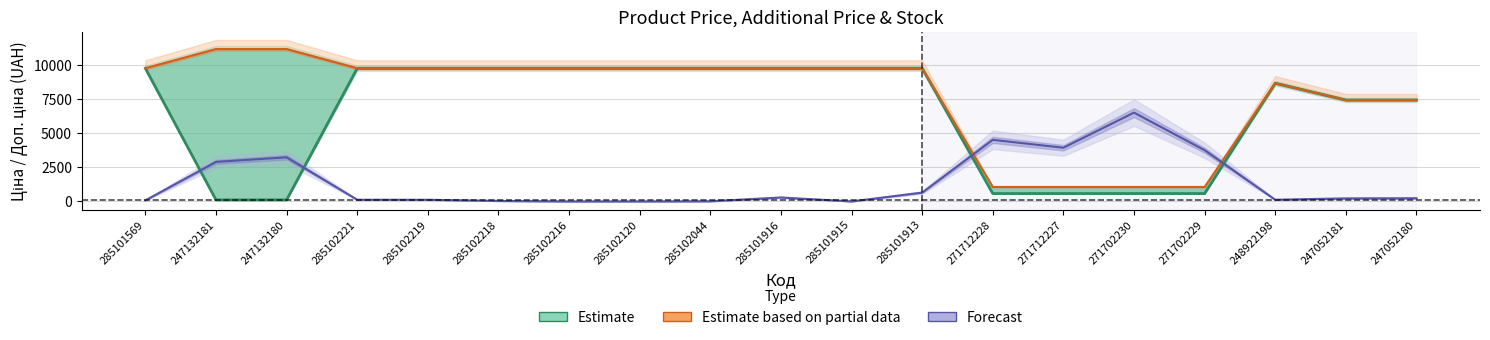

What is the difference between the Доп. ціна values at 285102221 and 247132181?

1406.5